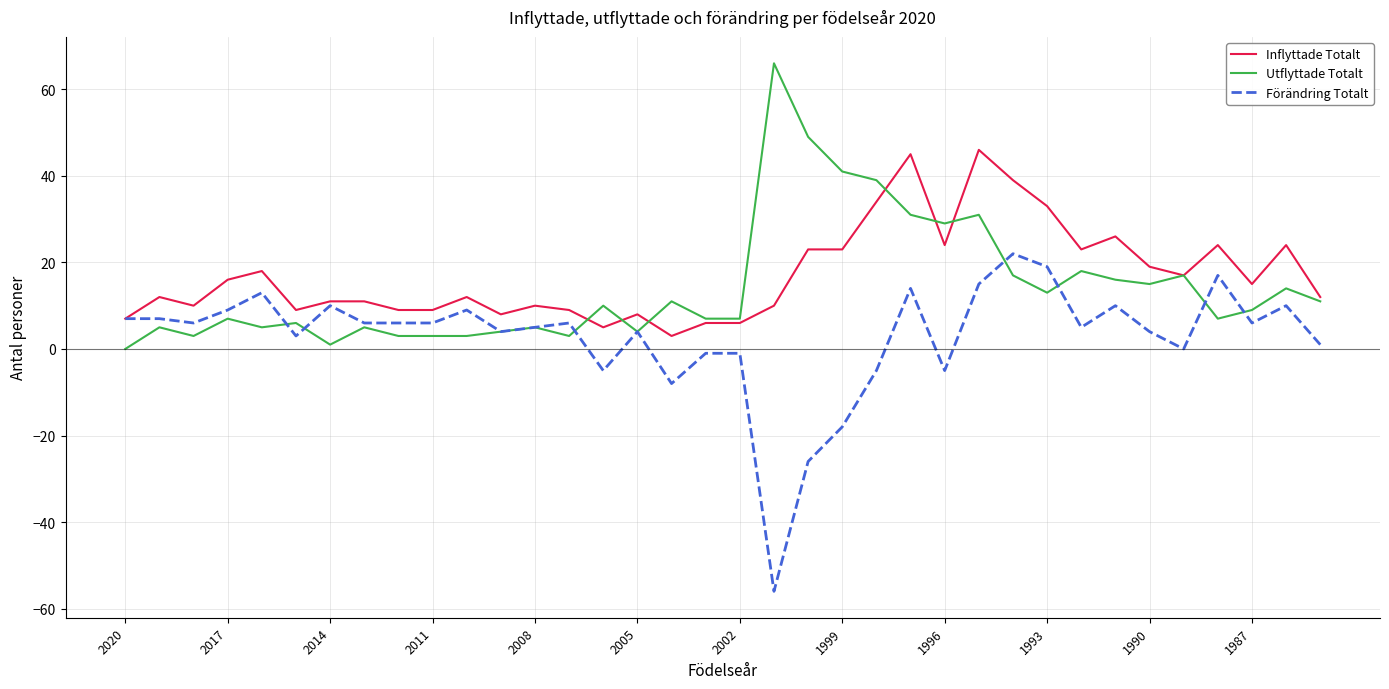

List the series in order of their peak value, highest first.

Utflyttade Totalt, Inflyttade Totalt, Förändring Totalt